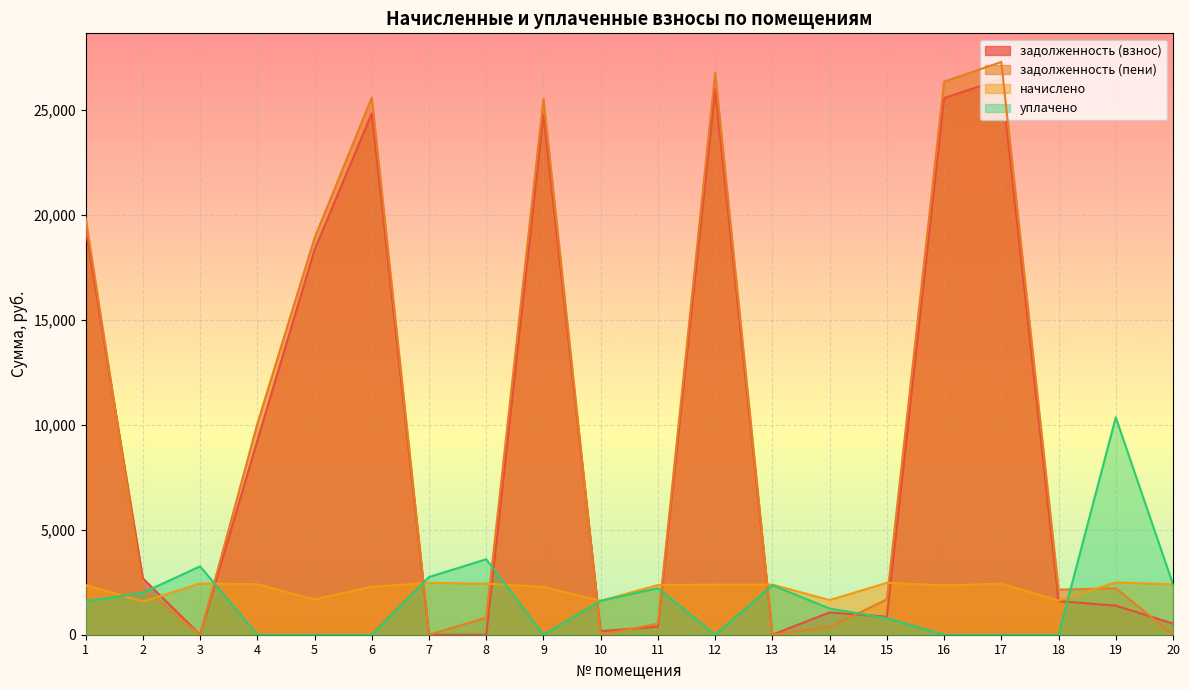

How many lines are shown in the chart?

4